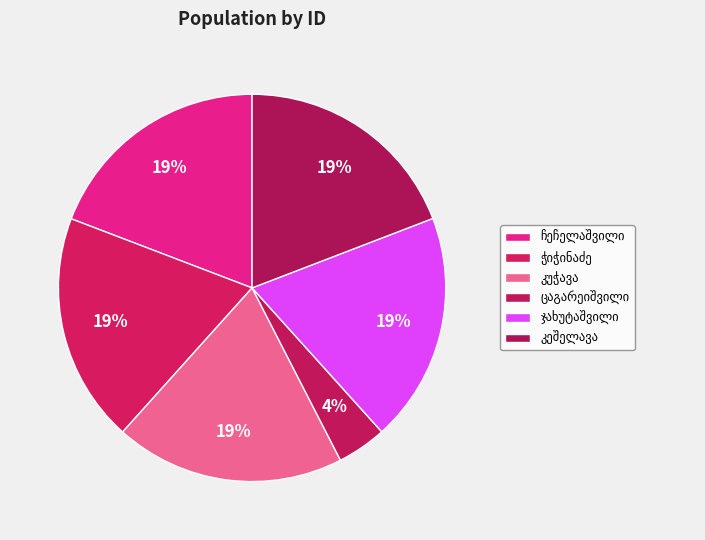

To the nearest percent, what is the difference between the largest and smallest slice percentages?

15%